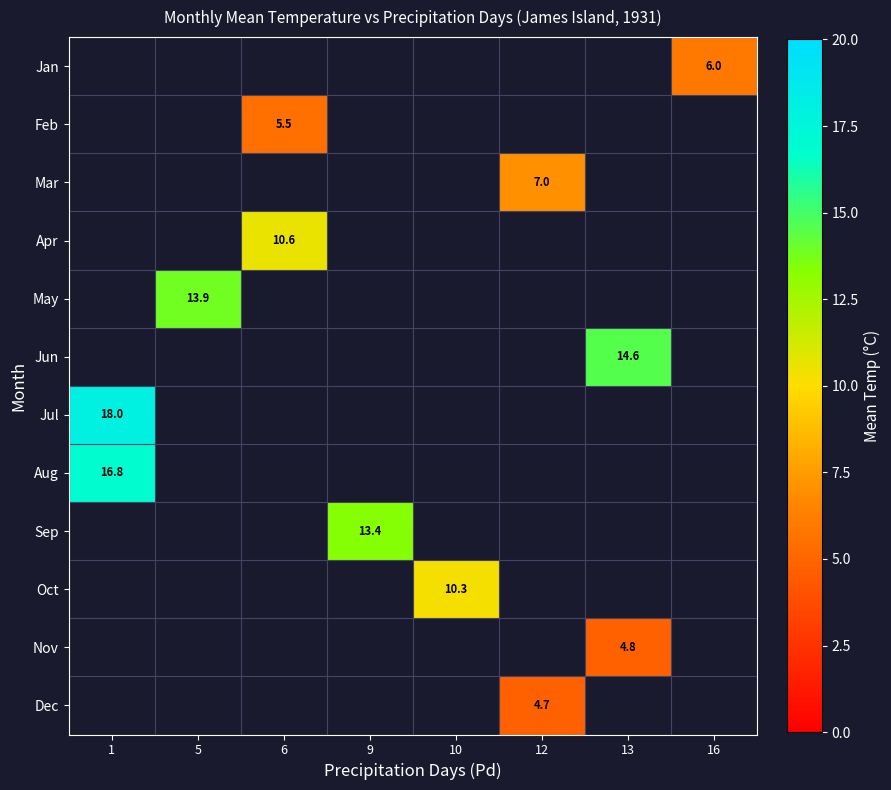

Is it true that Mar equals 10.7 at 12?

False